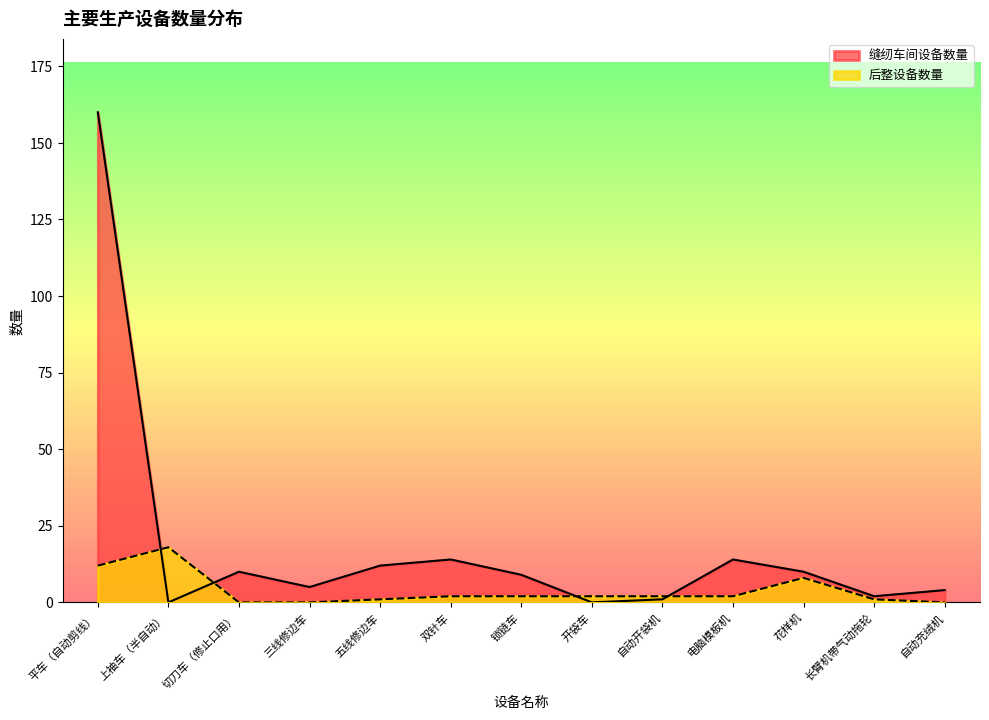

How many times do 后整设备数量 and 缝纫车间设备数量 cross each other?

4